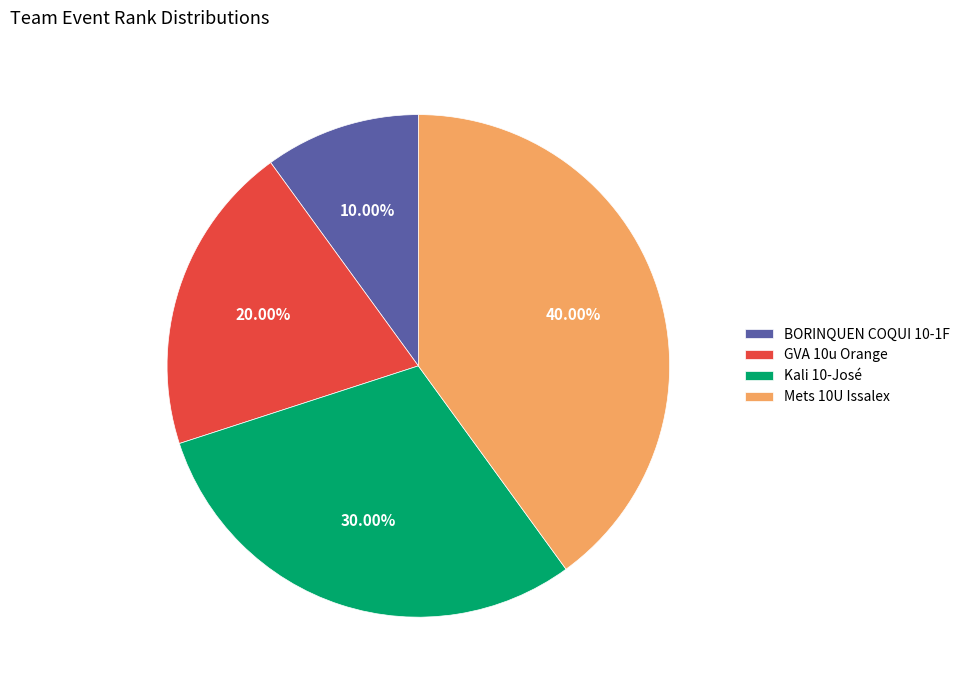

To the nearest percent, what is the average slice percentage?

25%